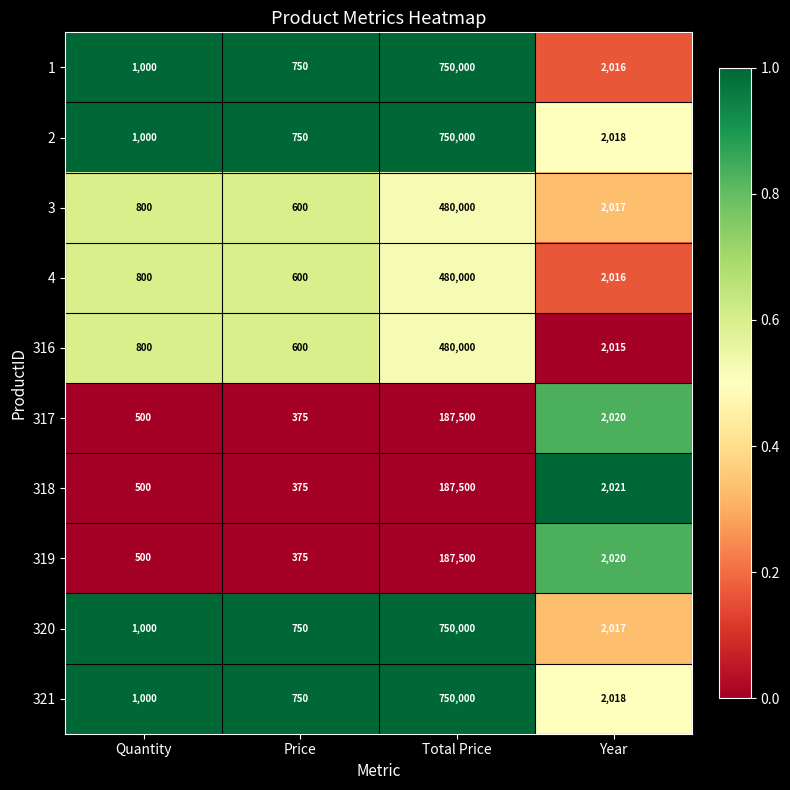

What is the smallest value displayed?

375